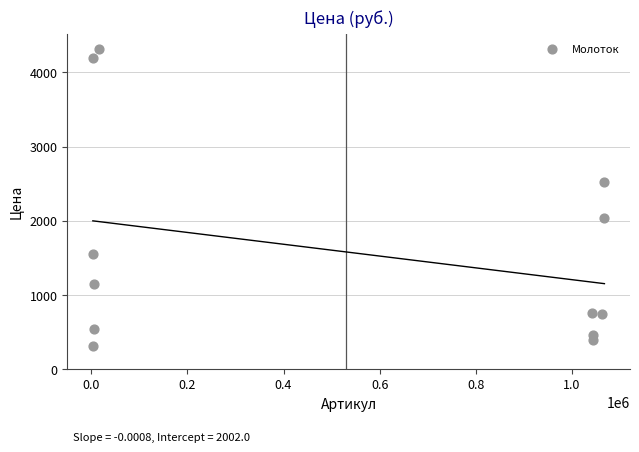

What is the average Y value?

1580